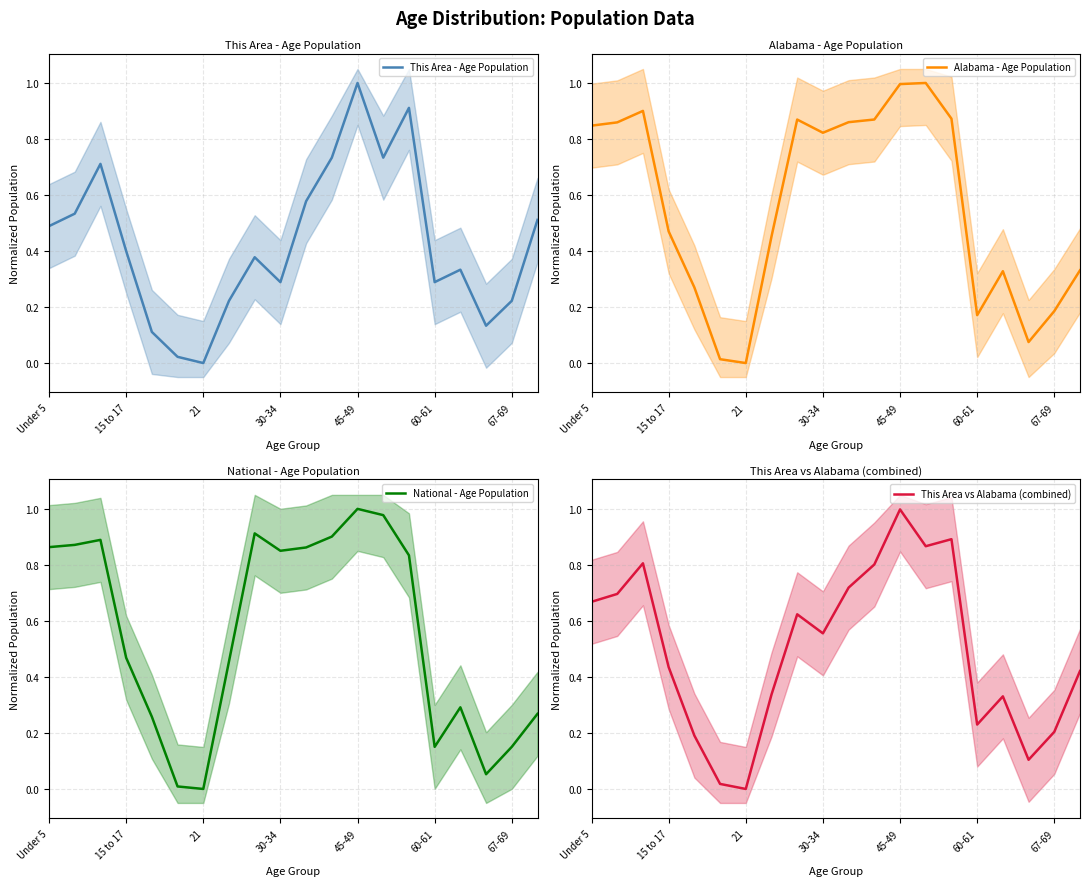

How many data points does each series have?

20